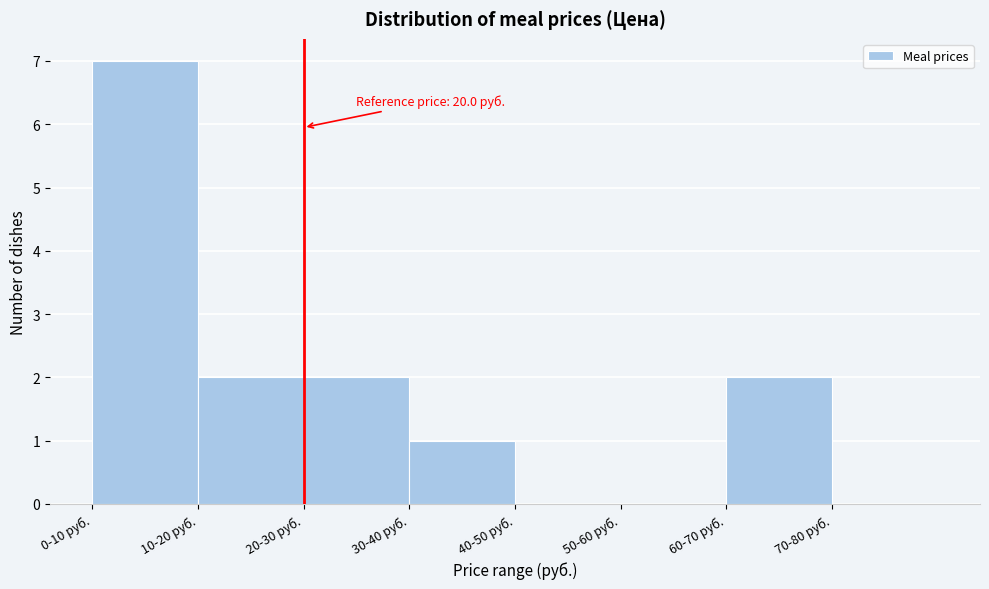

Reading left to right, extract all data points from this chart.

0-10 руб.=7	10-20 руб.=2	20-30 руб.=2	30-40 руб.=1	40-50 руб.=0	50-60 руб.=0	60-70 руб.=2	70-80 руб.=0